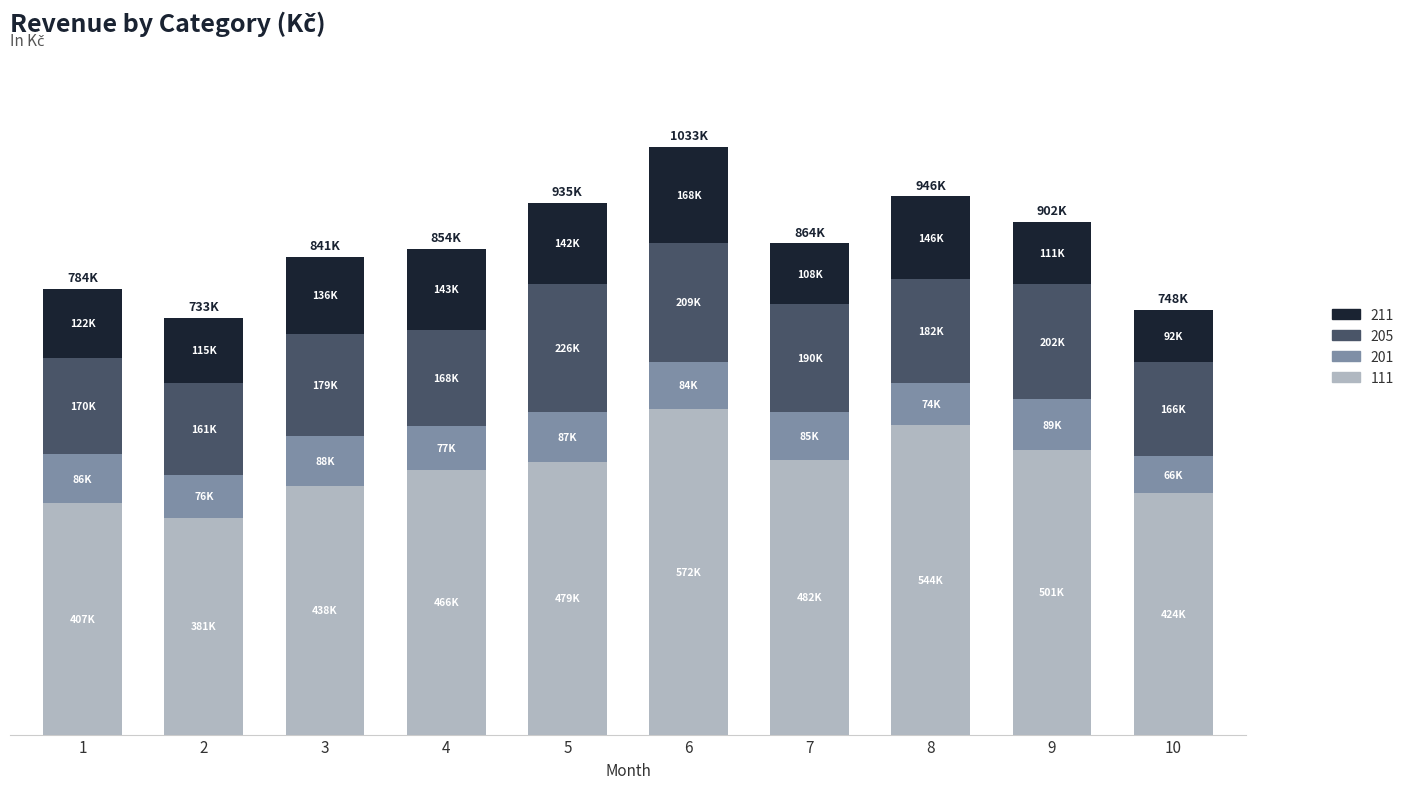

What are all the series names shown in the legend?

211, 205, 201, 111